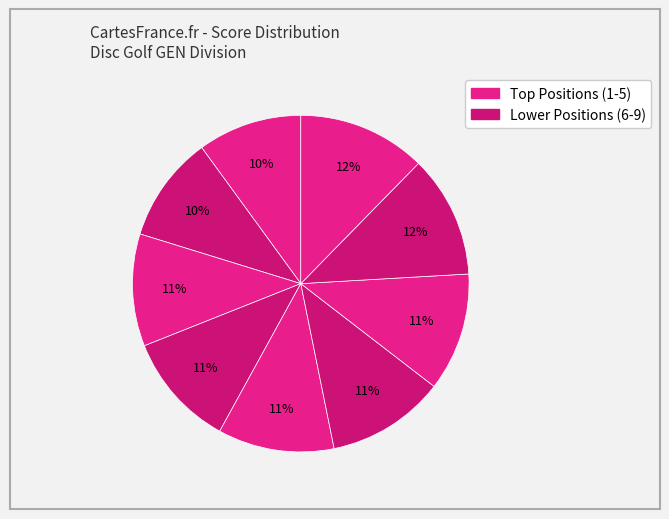

Is there a majority slice in this chart?

No